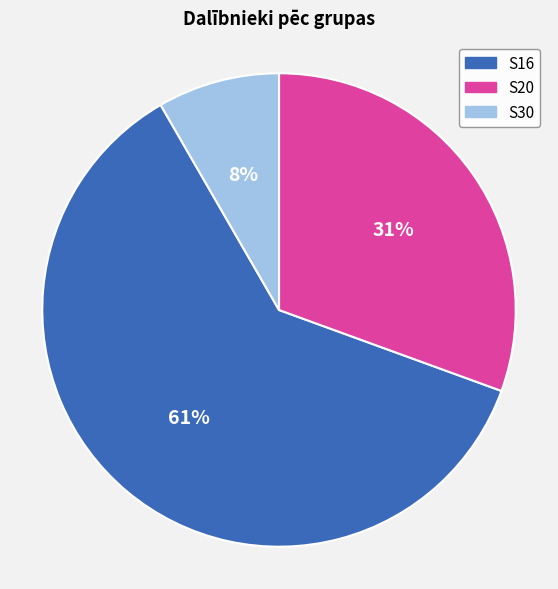

How many slices are in this pie chart?

3